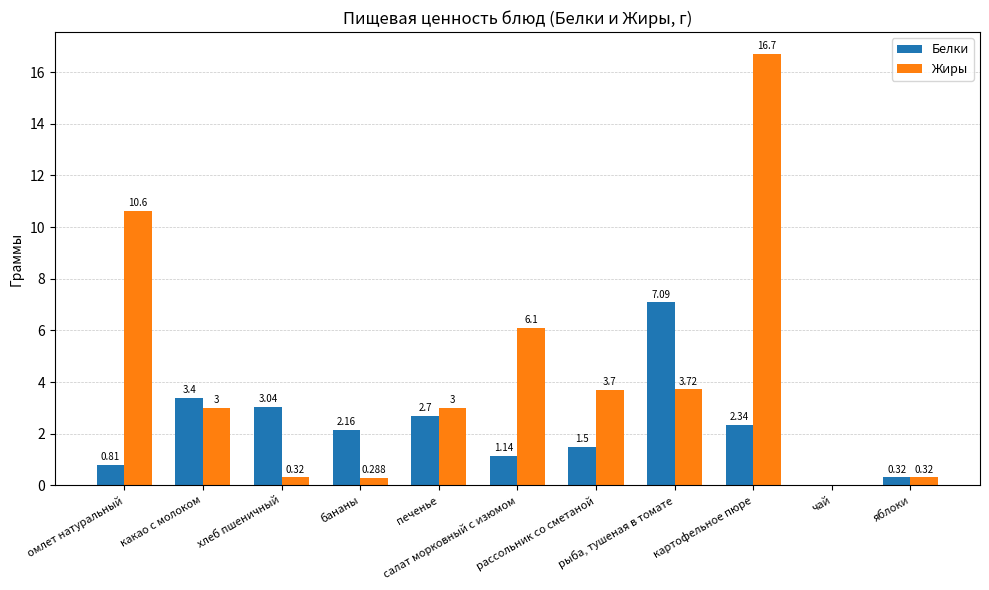

Which series has the largest total across all categories?

Жиры